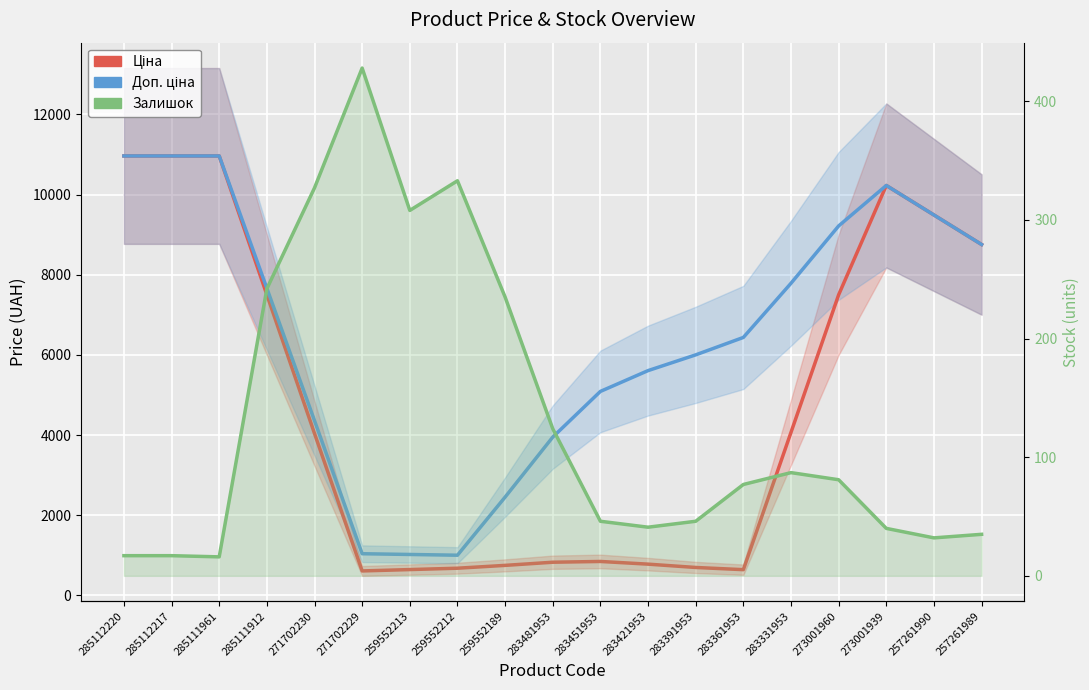

What is the smallest value displayed?

16.0